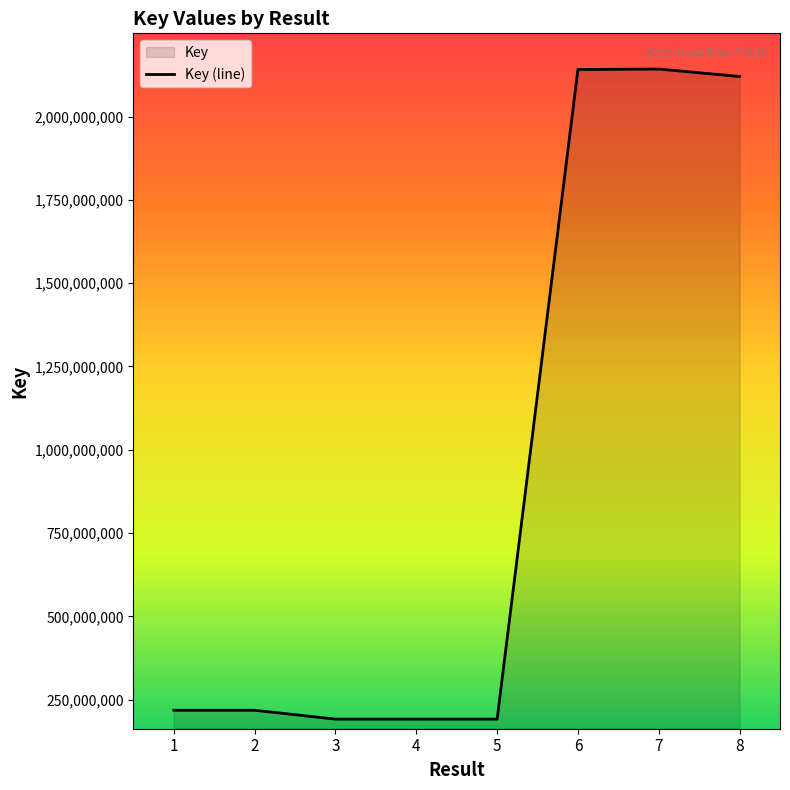

At which label does the data first exceed 218355685?

6